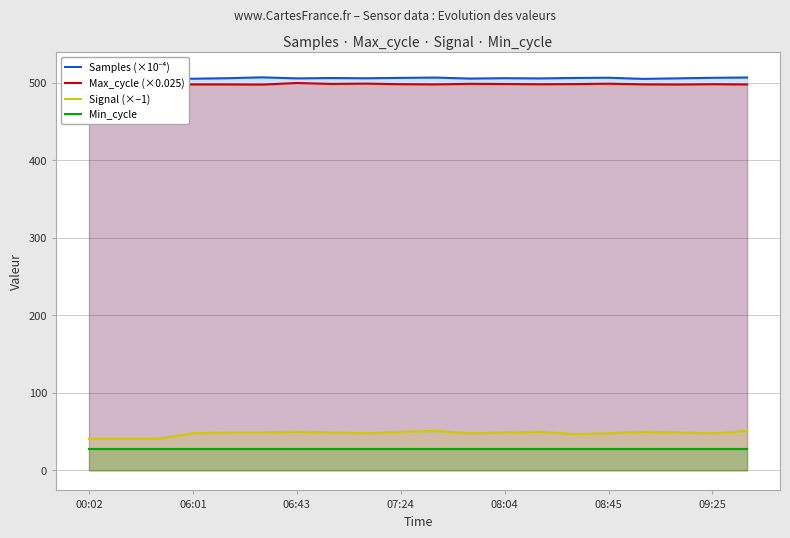

What is the lowest value of the Min_cycle series?

28.0